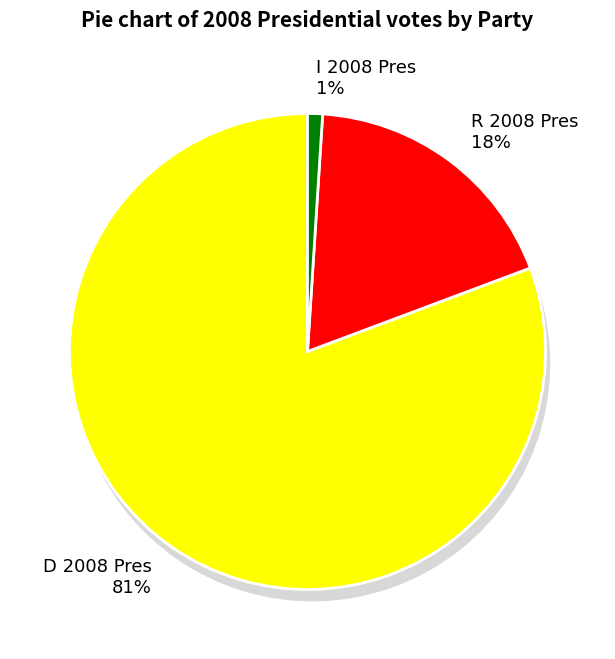

Is it true that 22 is 2% of the pie?

True